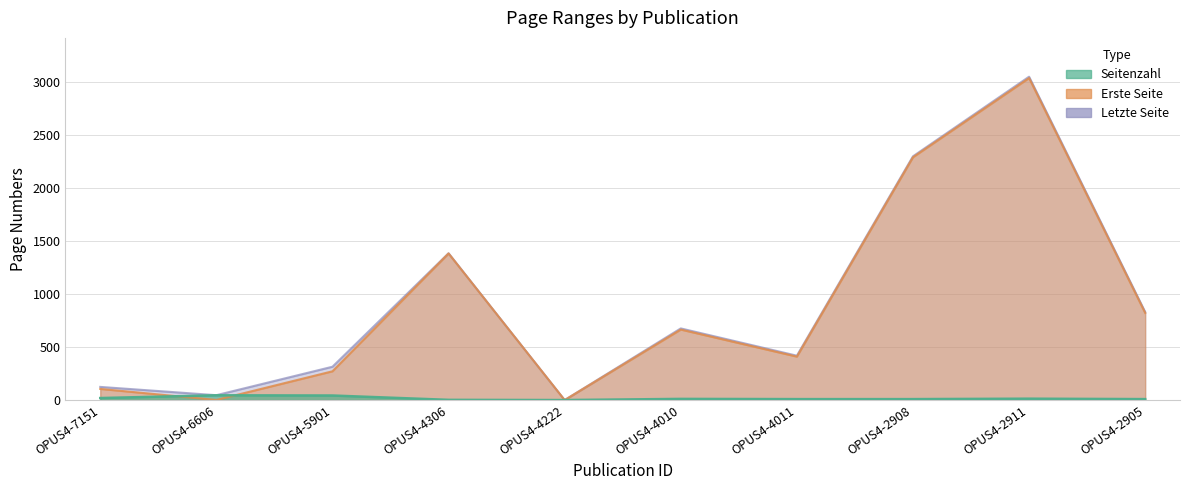

At how many categories does at least one series exceed 1333?

3